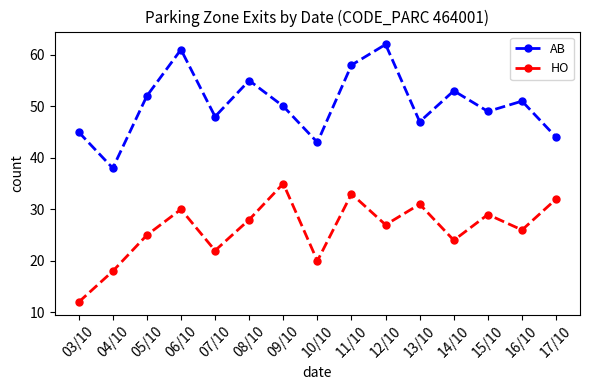

Which series changed the most between 05/10 and 09/10?

HO